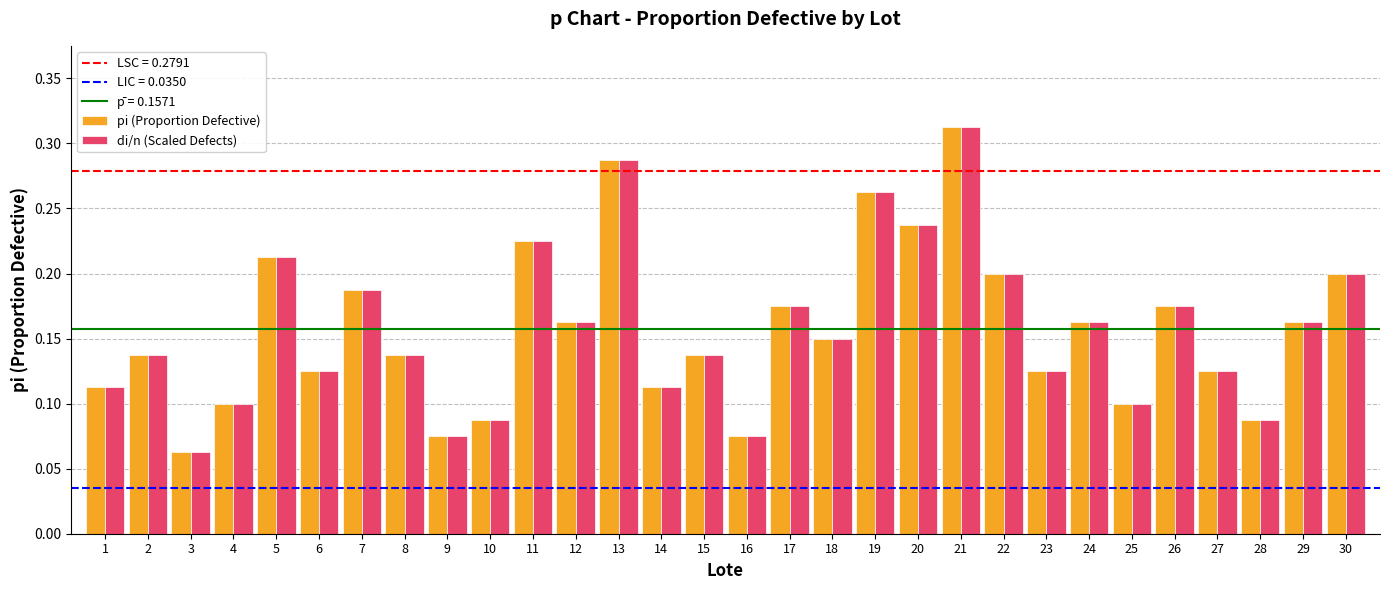

What is the sum of all di/n (Scaled Defects) values?

4.7